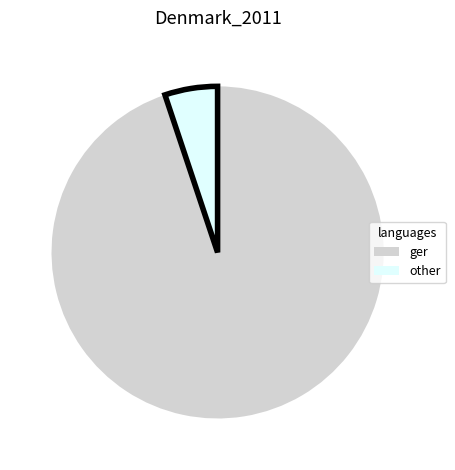

Is there a majority slice in this chart?

Yes